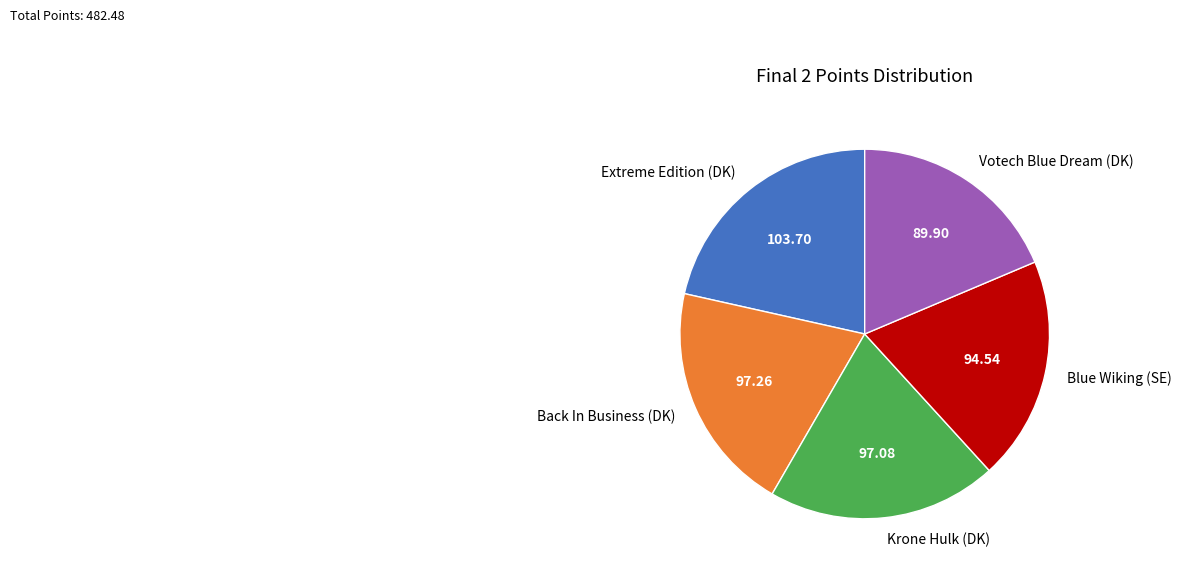

The Back In Business (DK) slice represents 20% of the pie. True or false?

True